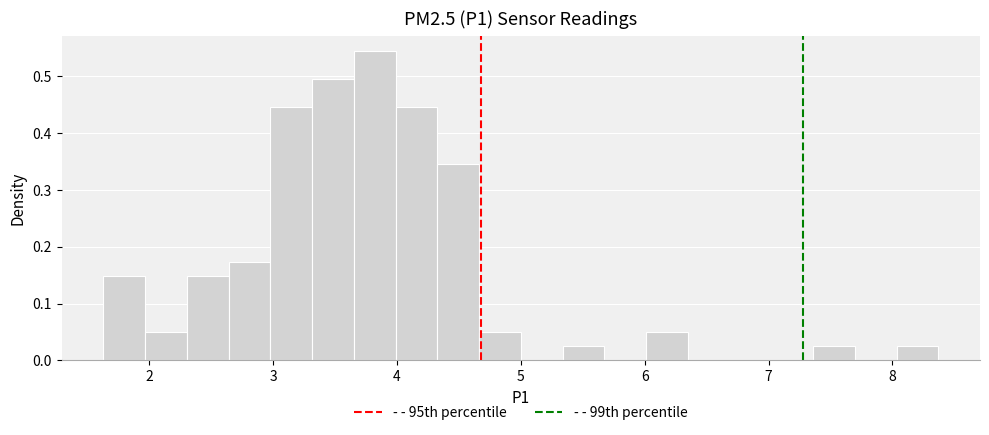

Read against the x-axis, roughly where is the centre of the tallest bar?

3.8